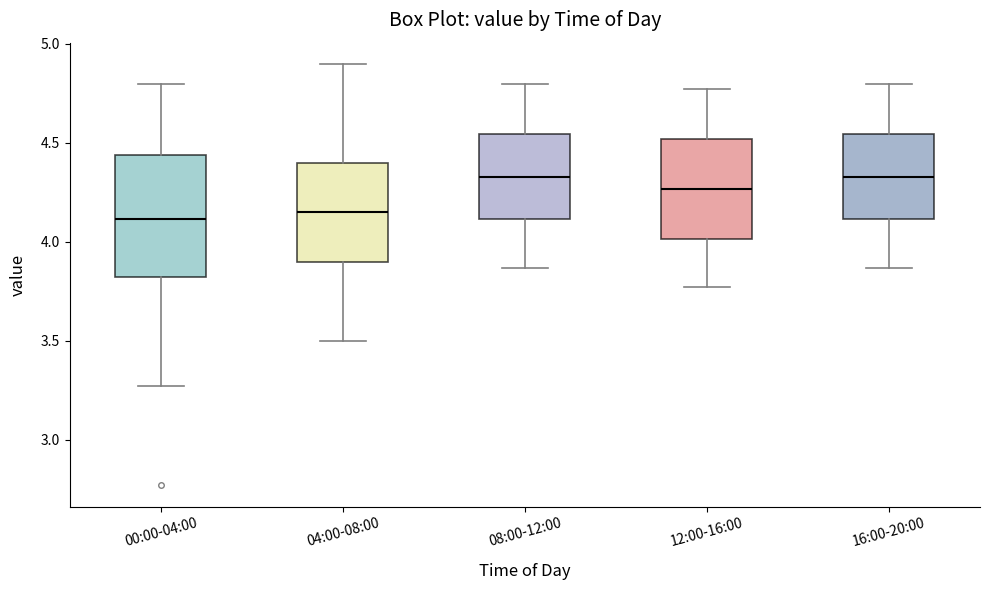

Reading left to right, transcribe this box plot: for each box, give where its median line is, the range the box spans, and where its two whiskers end, as read against the y-axis. The values are not printed on the chart, so give them approximately, as read against the axis.

00:00-04:00: median 4.10, box 3.80 to 4.45, whiskers 3.25 to 4.80
04:00-08:00: median 4.15, box 3.90 to 4.40, whiskers 3.50 to 4.90
08:00-12:00: median 4.35, box 4.10 to 4.55, whiskers 3.85 to 4.80
12:00-16:00: median 4.25, box 4.00 to 4.50, whiskers 3.75 to 4.75
16:00-20:00: median 4.35, box 4.10 to 4.55, whiskers 3.85 to 4.80